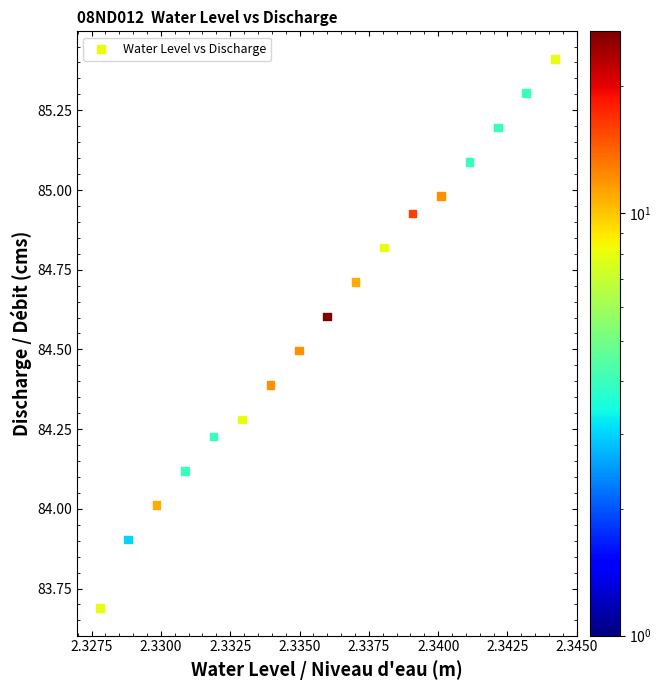

What is the range of Y values (max minus min)?

1.7